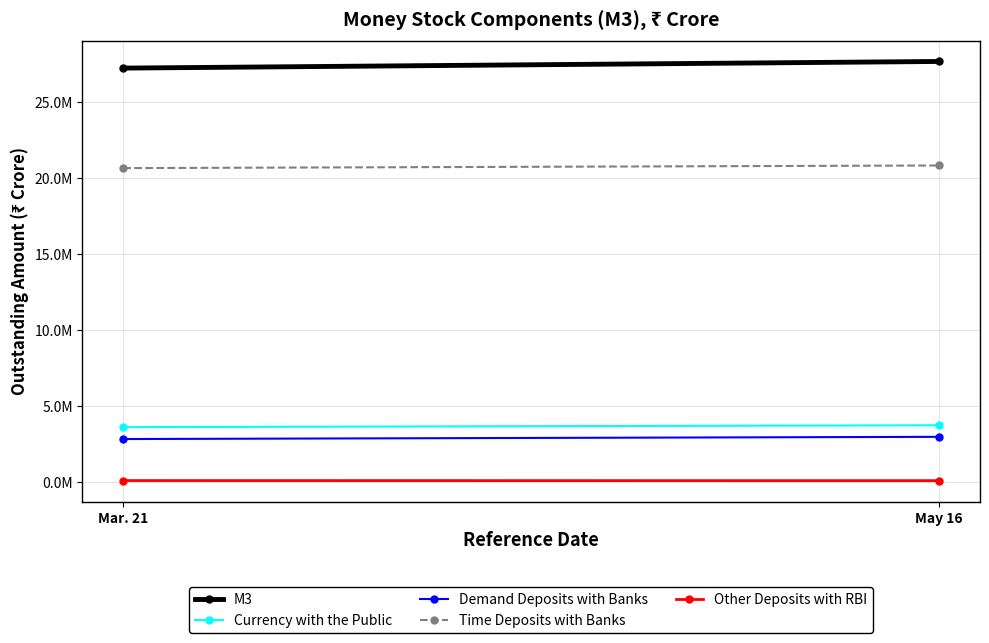

What is the maximum value shown in the chart?

27650909